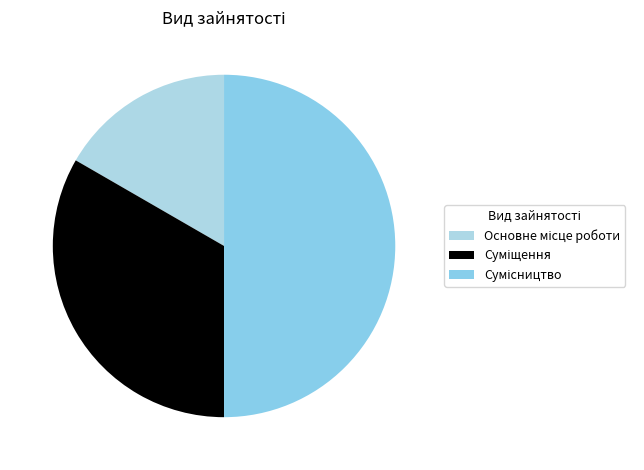

Count the number of slices in the pie.

3